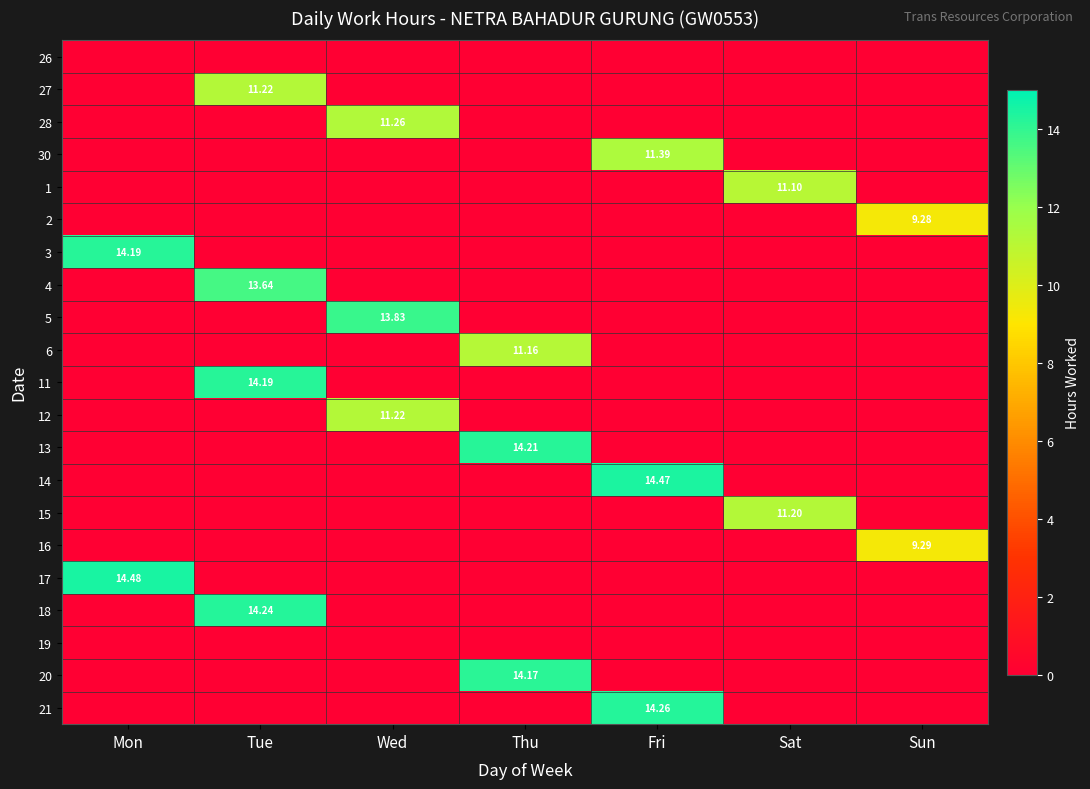

What is the difference between the maximum and second lowest values in the 5 series?

13.8